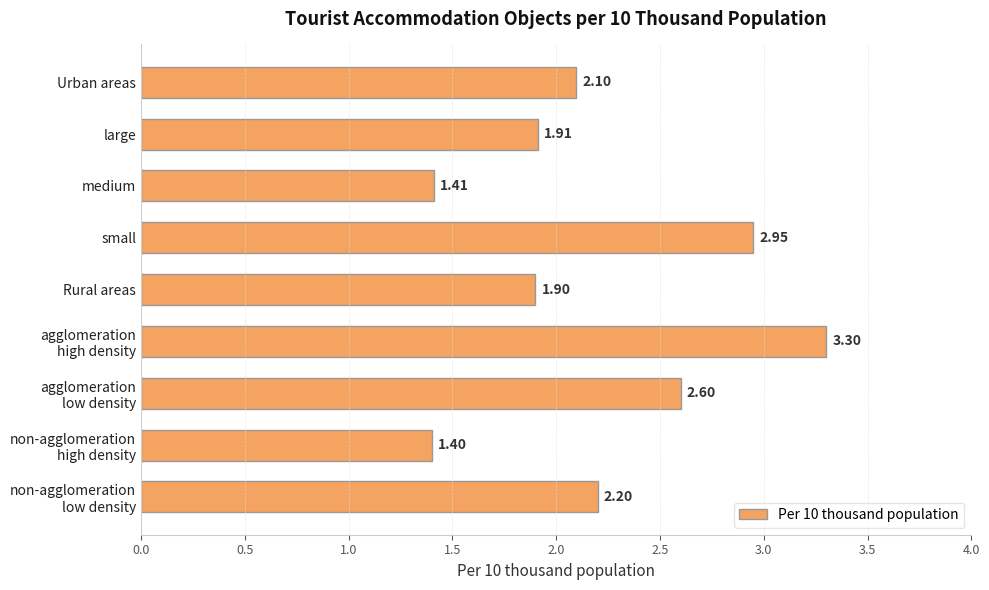

What is the label of the 8th bar from the bottom?

large